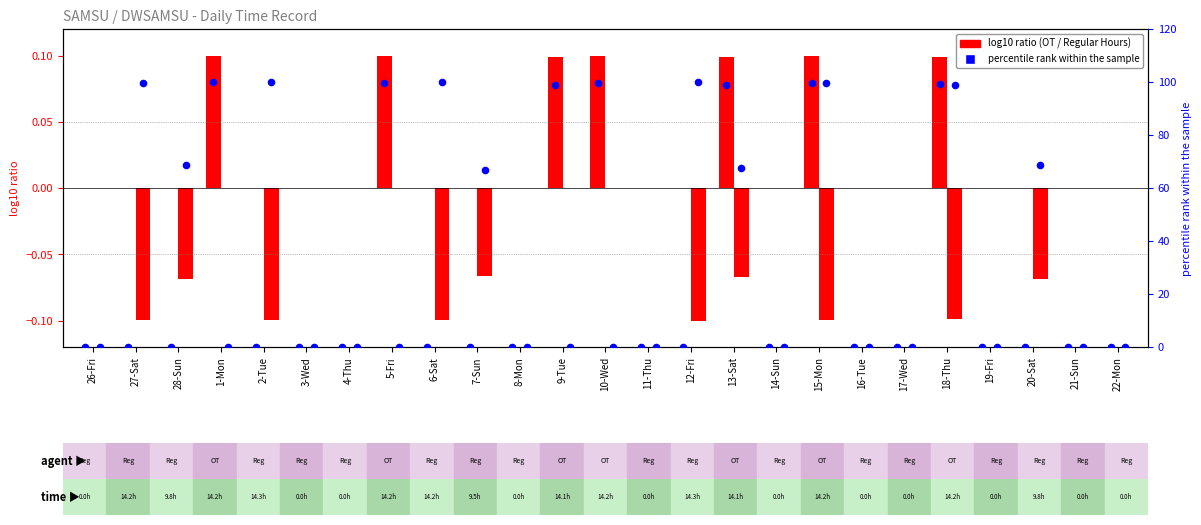

Which series contains the highest Y value?

Regular percentile rank